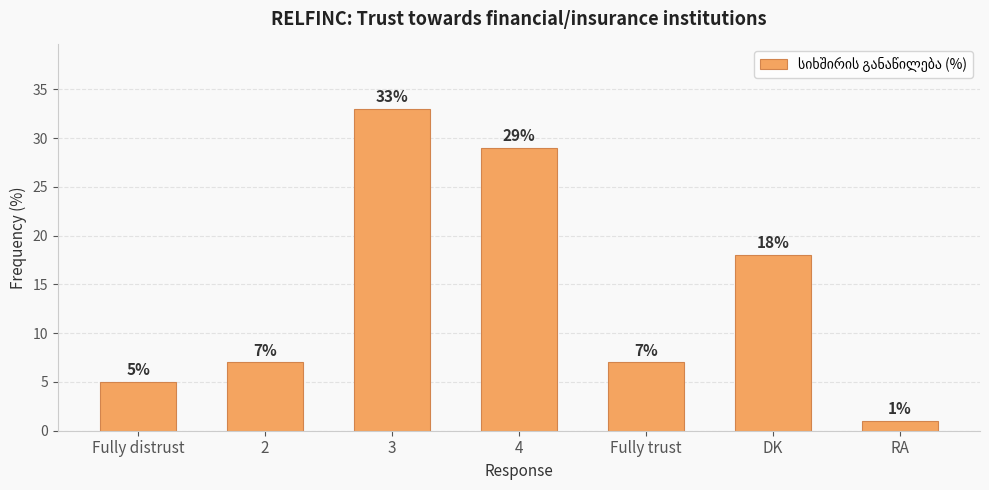

What is the average value?

14